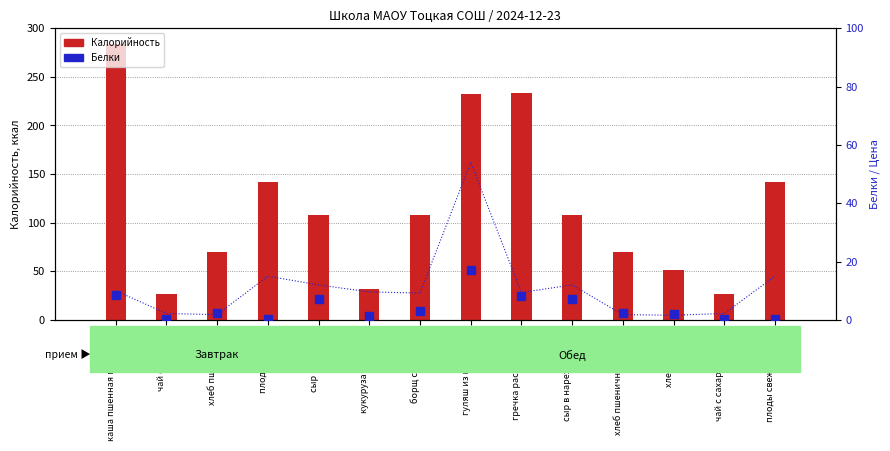

Which series has the largest total across all categories?

Калорийность